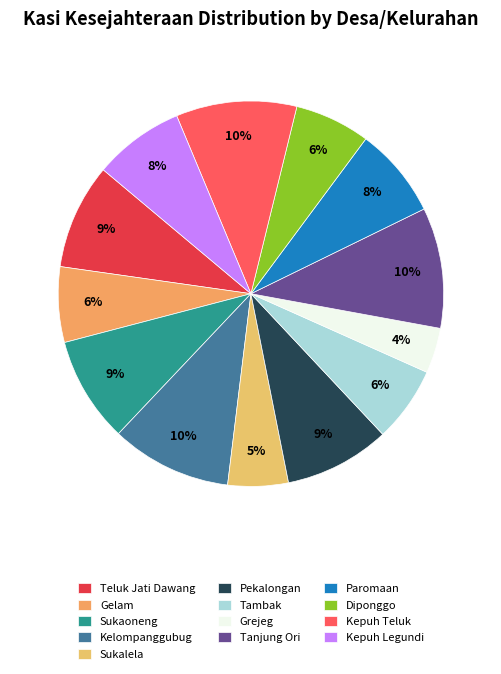

How many slices are in this pie chart?

13